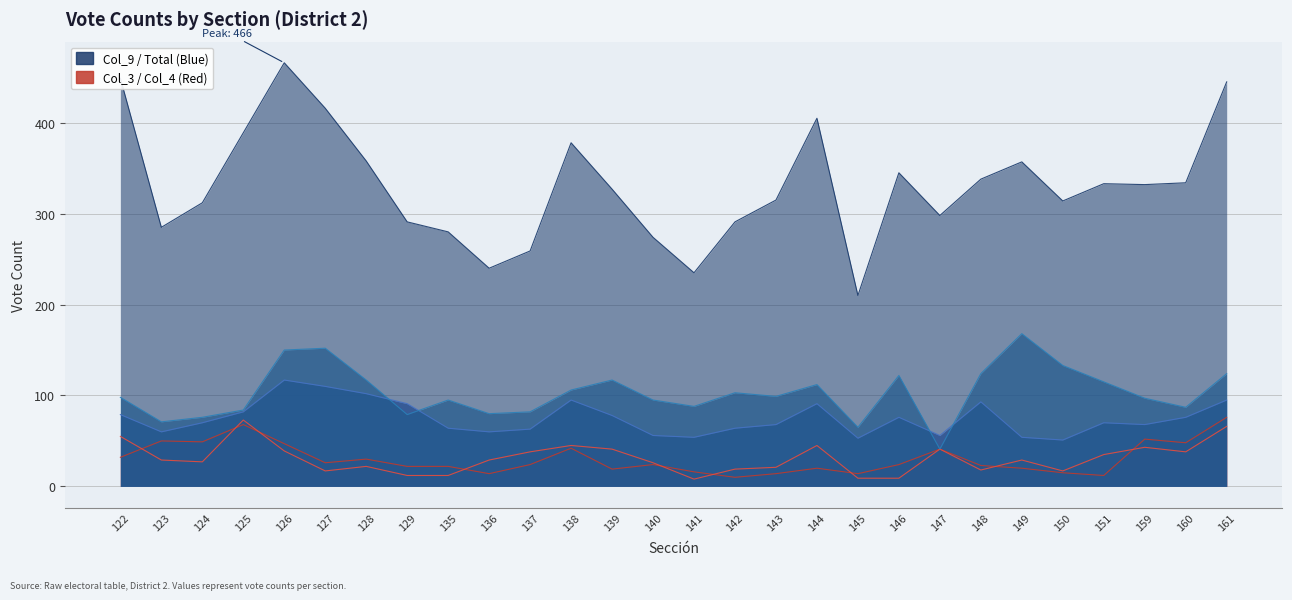

Reading left to right, transcribe all the data shown in this chart.

TOTAL: 449	285	312	389	466	416	358	291	280	240	259	378	327	274	235	291	315	405	210	345	298	338	357	314	333	332	334	445
col_3: 79	60	70	82	117	110	102	91	64	60	63	95	78	56	54	64	68	91	53	76	56	93	54	51	70	68	76	95
col_4: 55	29	27	73	39	17	22	12	12	29	38	45	41	26	8	19	21	45	9	9	41	18	29	17	35	43	38	66
col_9: 98	71	76	84	150	152	117	79	95	80	82	106	117	95	88	103	99	112	65	122	41	124	168	133	115	97	87	124
col_13: 32	50	49	68	47	26	30	22	22	14	24	42	19	24	16	10	14	20	14	24	41	23	20	15	12	52	48	76